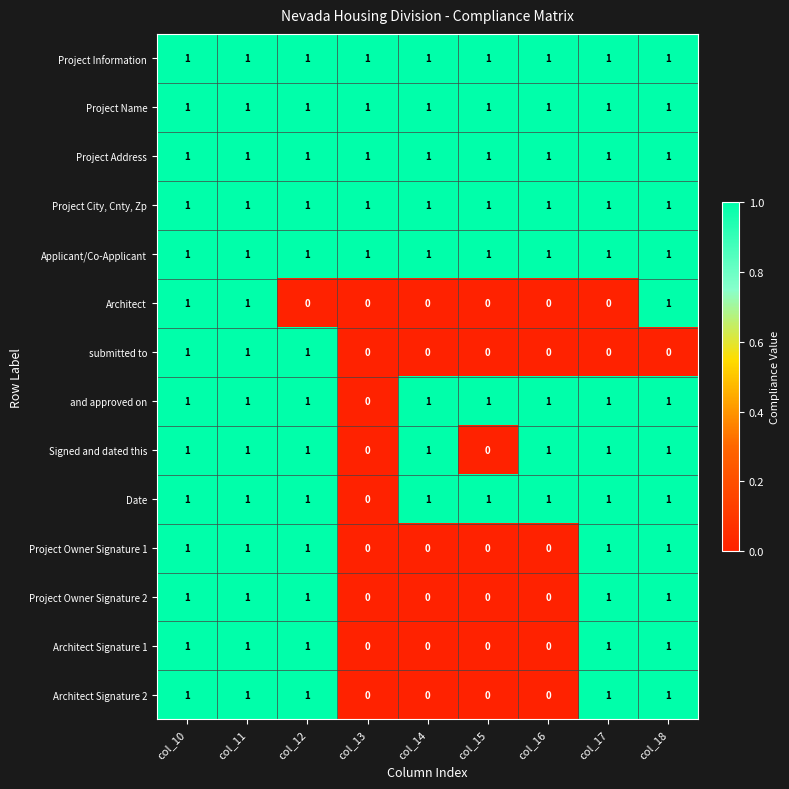

What is the total value across all series at col_13?

5